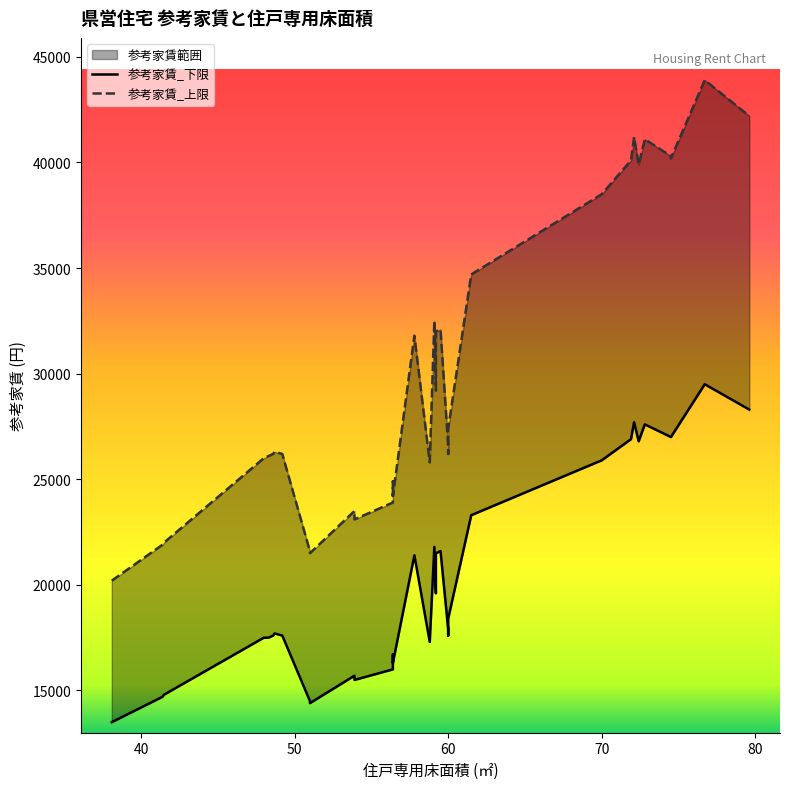

True or false: 参考家賃_下限 has a value of 44525 at 29.

False